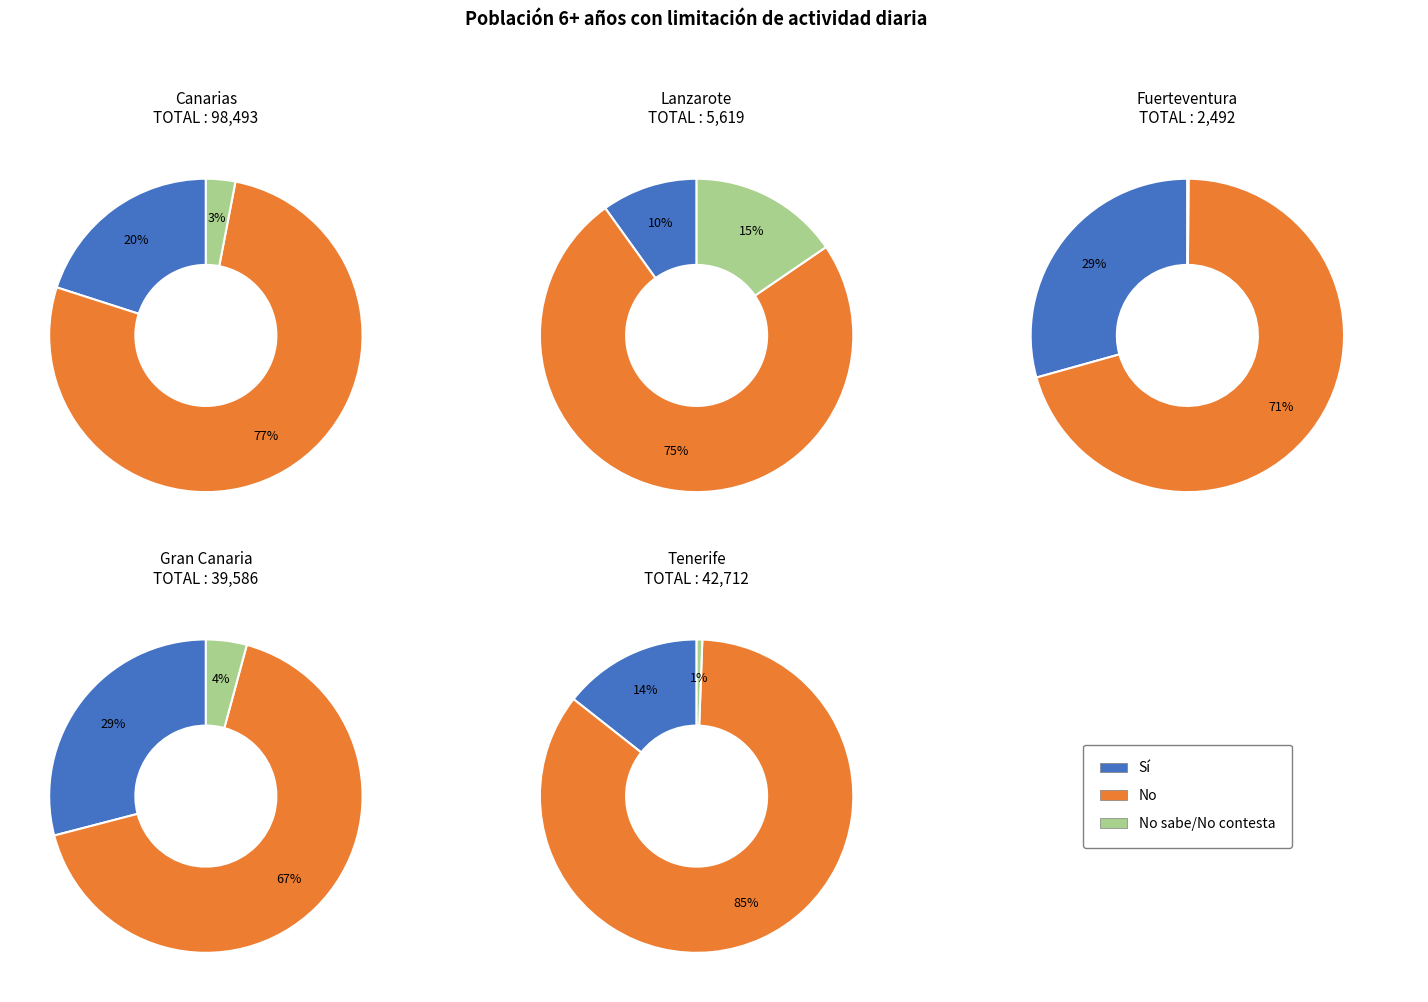

What is the spread (max minus min) of values at Fuerteventura?

1755